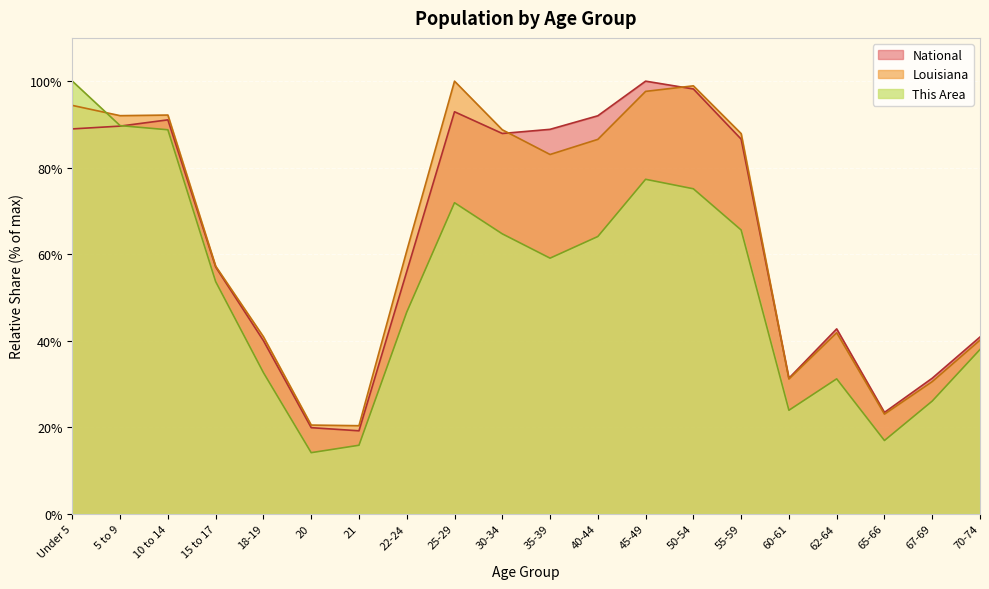

True or false: Louisiana and This Area cross at least once.

True